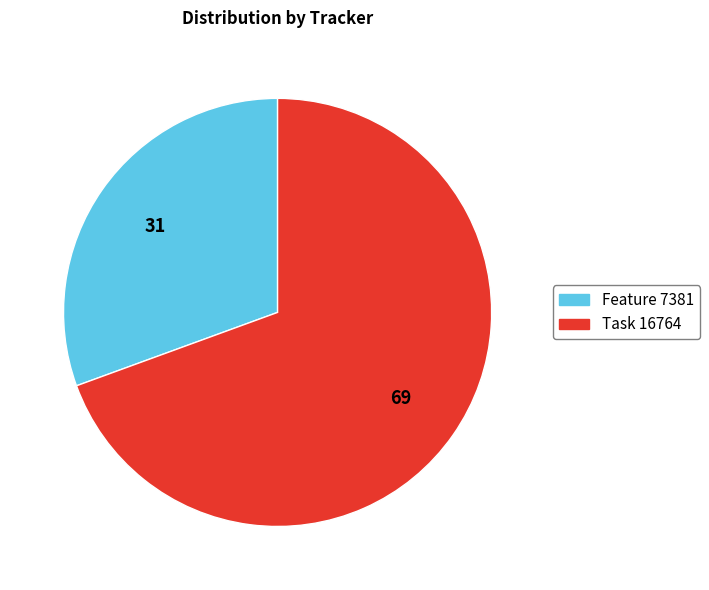

Is there any slice that represents more than half of the pie?

Yes